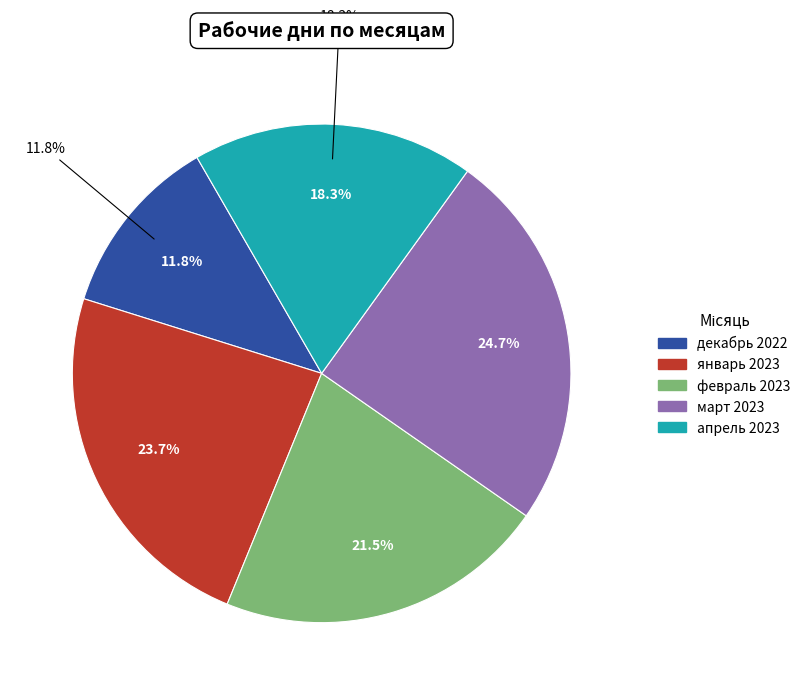

What is the largest slice in the pie chart?

март 2023